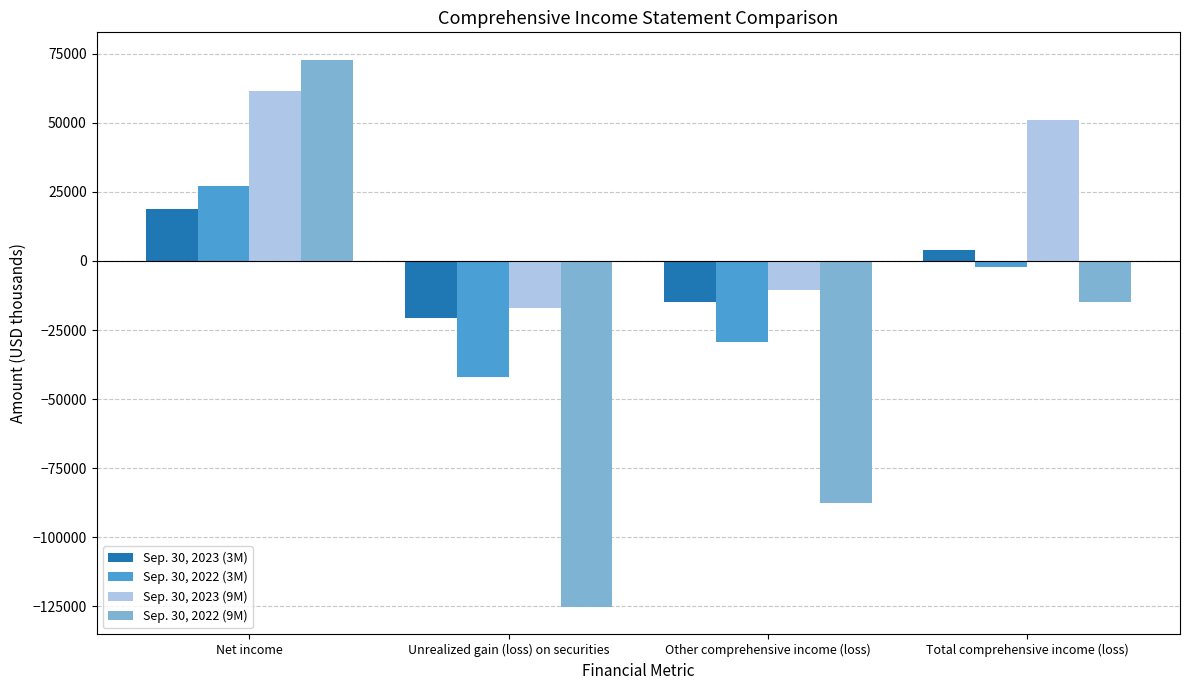

Reading left to right, what are all the values shown in this chart?

Sep. 30, 2023 (3M): Net income=18796	Unrealized gain (loss) on securities=-20820	Other comprehensive income (loss)=-14783	Total comprehensive income (loss)=4013
Sep. 30, 2022 (3M): Net income=27169	Unrealized gain (loss) on securities=-42135	Other comprehensive income (loss)=-29494	Total comprehensive income (loss)=-2325
Sep. 30, 2023 (9M): Net income=61408	Unrealized gain (loss) on securities=-16943	Other comprehensive income (loss)=-10437	Total comprehensive income (loss)=50971
Sep. 30, 2022 (9M): Net income=72915	Unrealized gain (loss) on securities=-125368	Other comprehensive income (loss)=-87619	Total comprehensive income (loss)=-14704